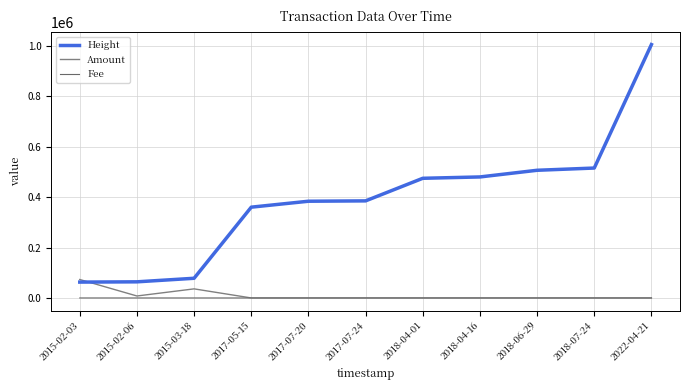

Reading left to right, transcribe all the data shown in this chart.

Height: 2015-02-03=62934.0	2015-02-06=63988.0	2015-03-18=78135.0	2017-05-15=360293.0	2017-07-20=383837.0	2017-07-24=385252.0	2018-04-01=474861.0	2018-04-16=480228.0	2018-06-29=506665.0	2018-07-24=515554.0	2022-04-21=1005560.0
Amount: 2015-02-03=73211.0	2015-02-06=7811.0	2015-03-18=36057.0	2017-05-15=0.0	2017-07-20=0.0	2017-07-24=0.0	2018-04-01=0.0	2018-04-16=0.0	2018-06-29=0.0	2018-07-24=0.0	2022-04-21=0.0
Fee: 2015-02-03=1.0	2015-02-06=1.0	2015-03-18=1.0	2017-05-15=1.0	2017-07-20=1.0	2017-07-24=1.0	2018-04-01=1.0	2018-04-16=1.0	2018-06-29=1.0	2018-07-24=1.0	2022-04-21=0.1